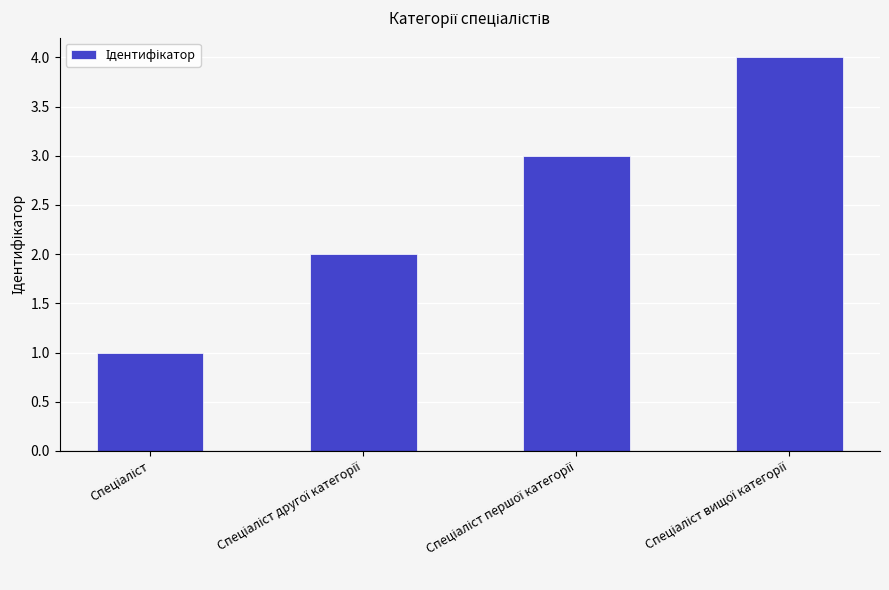

Count the values in the range 2 to 4.

3